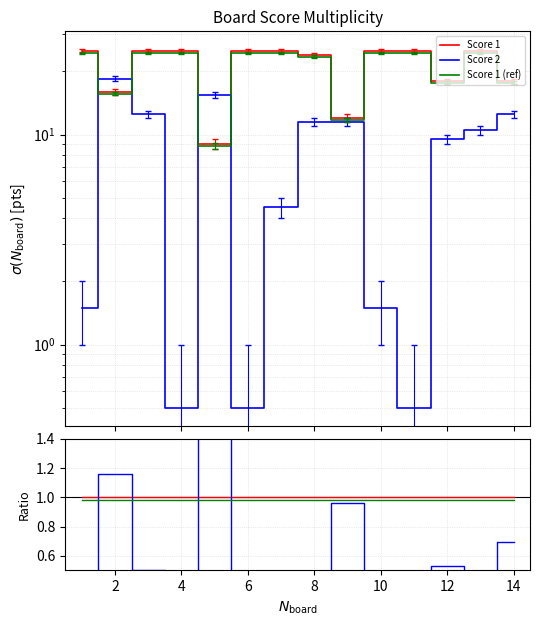

Which has a higher value, 8 or 13?

8